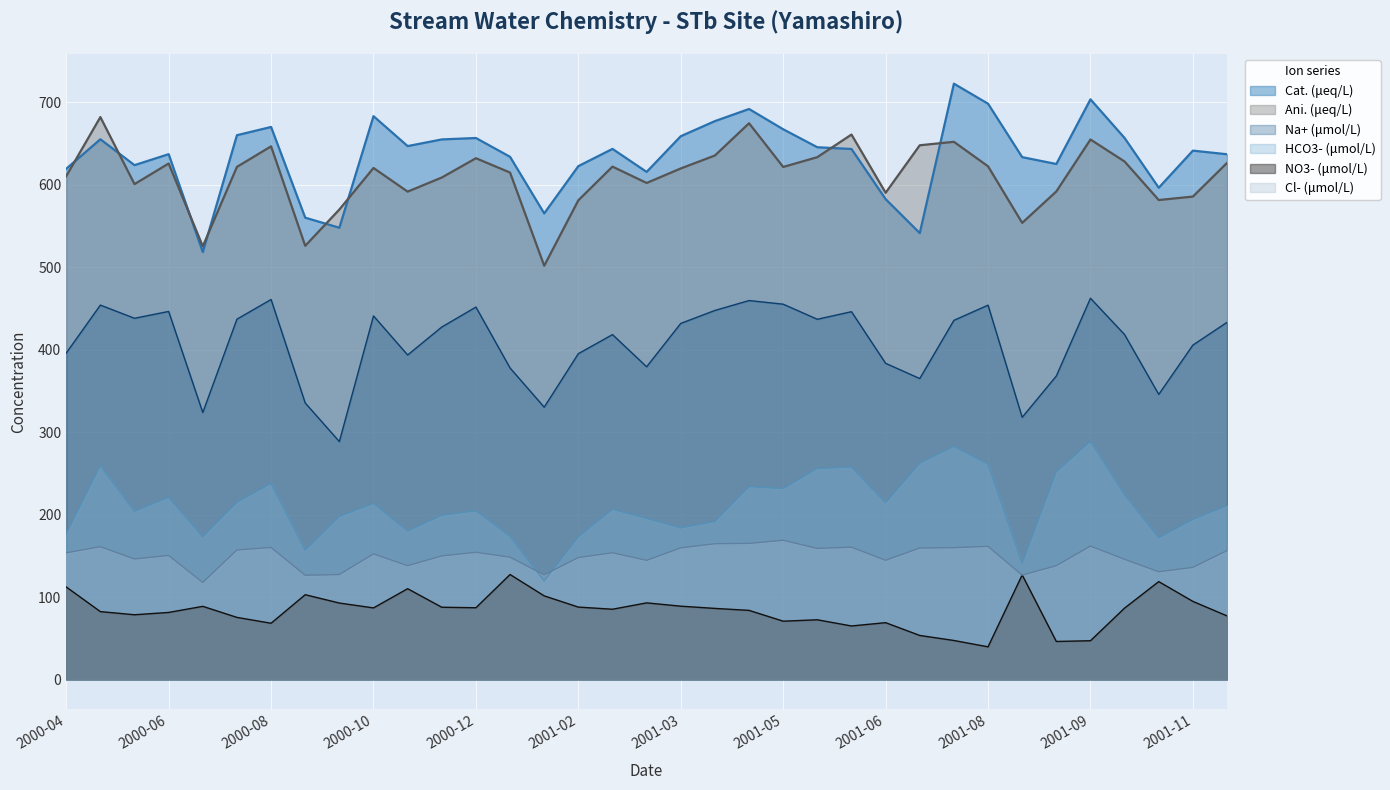

True or false: Ani. (μeq/L) and HCO3- (μmol/L) intersect in this chart.

False